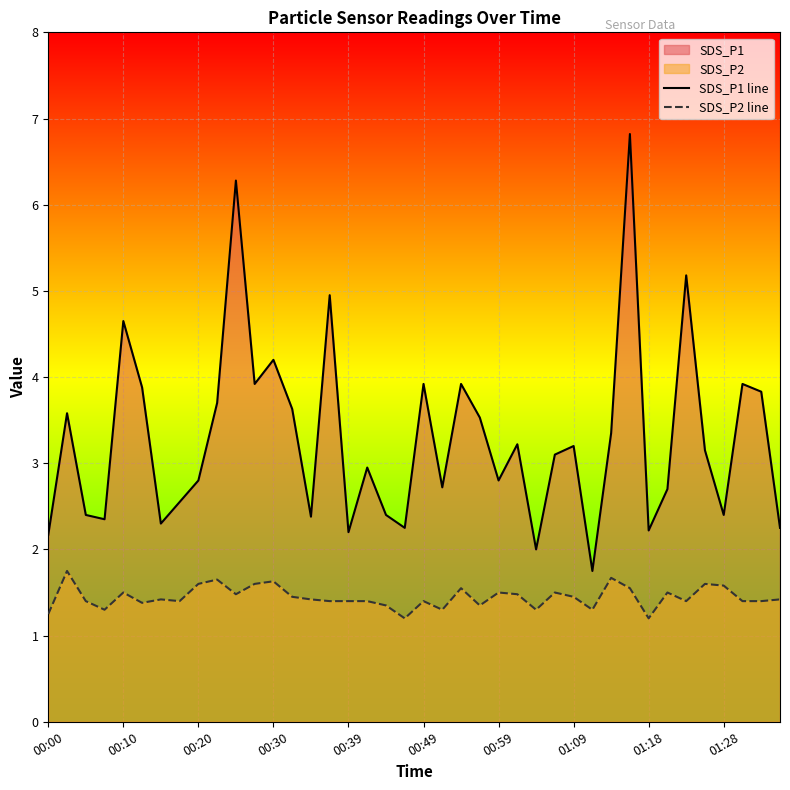

Which category has the lowest value in the SDS_P2 line series?

19